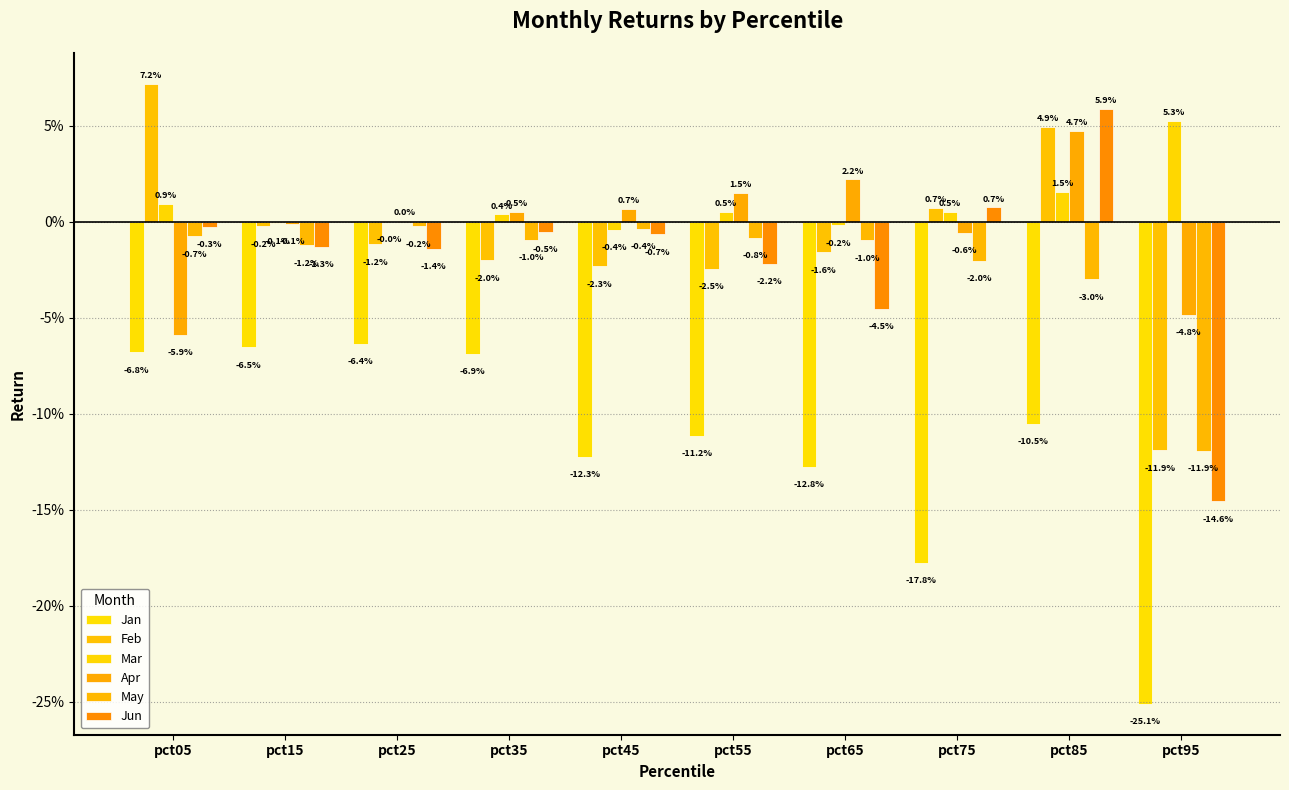

Which series has the largest range (max minus min)?

Jun